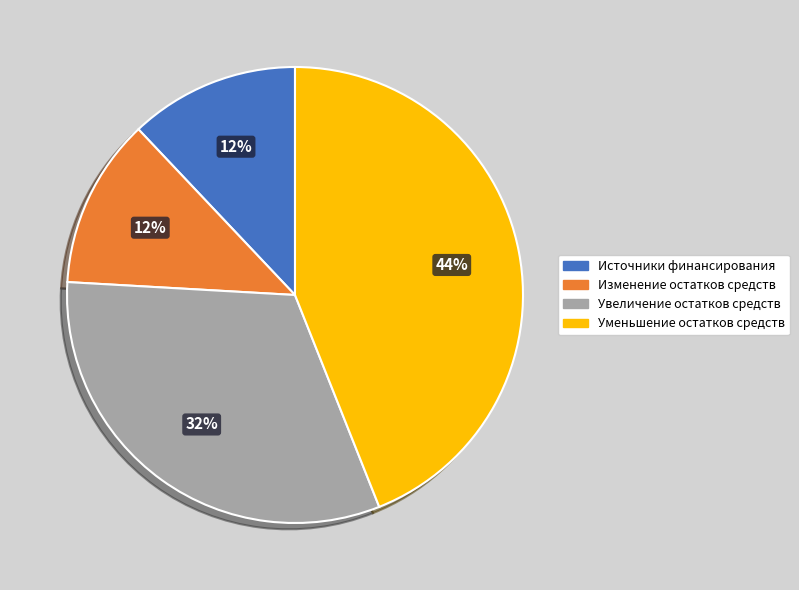

Do Источники финансирования and Увеличение остатков средств together represent more than half of the pie?

No